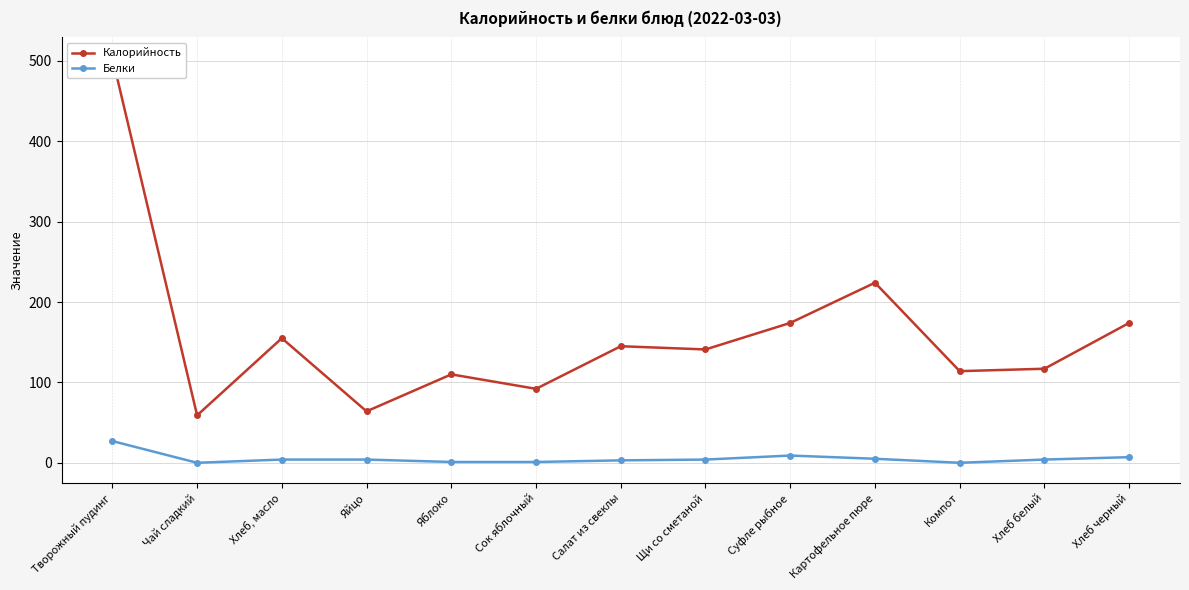

Between Картофельное пюре and Яблоко, which is larger?

Картофельное пюре